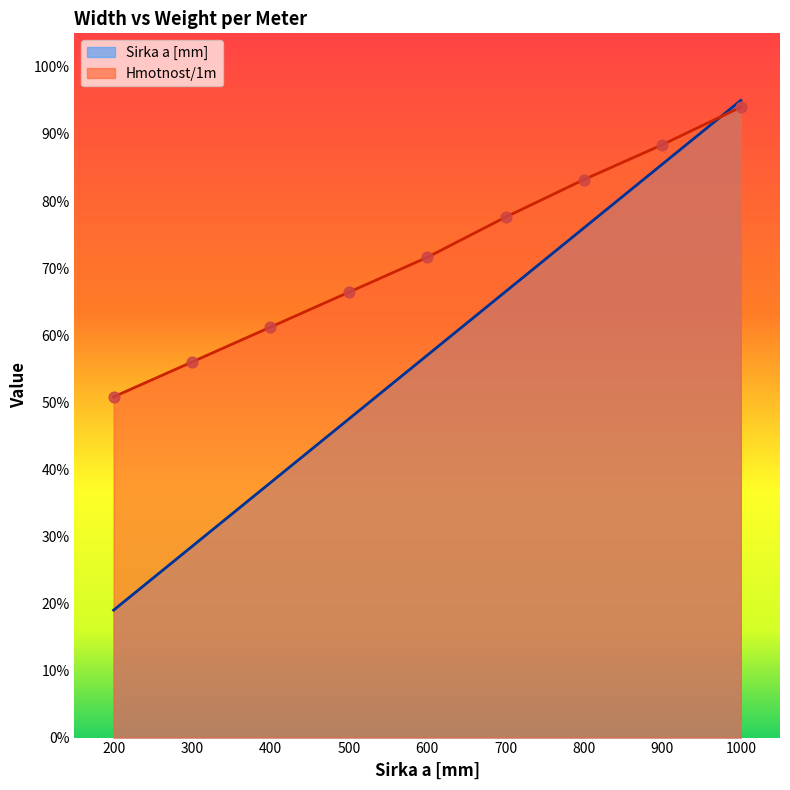

Which series has the largest total across all categories?

Hmotnost/1m